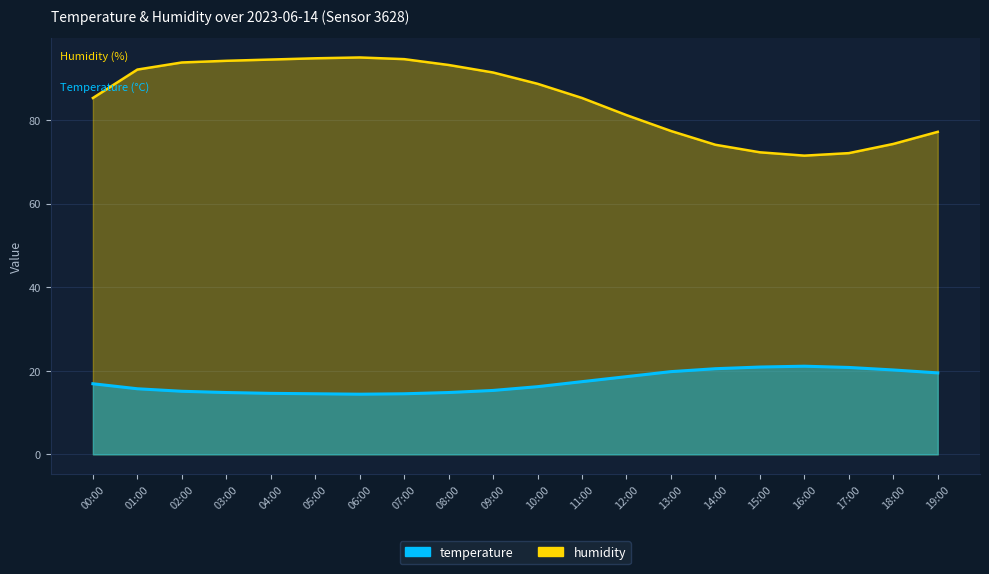

At which category does humidity reach its first local valley?

16:00